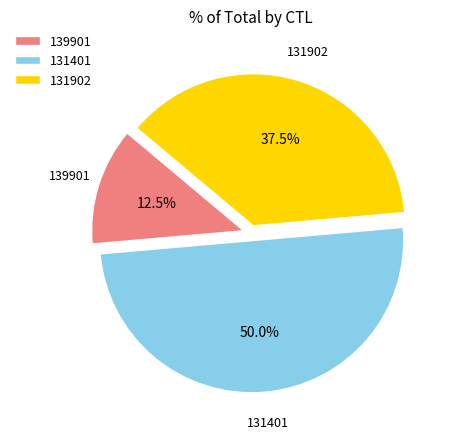

Which slice is the largest?

131401